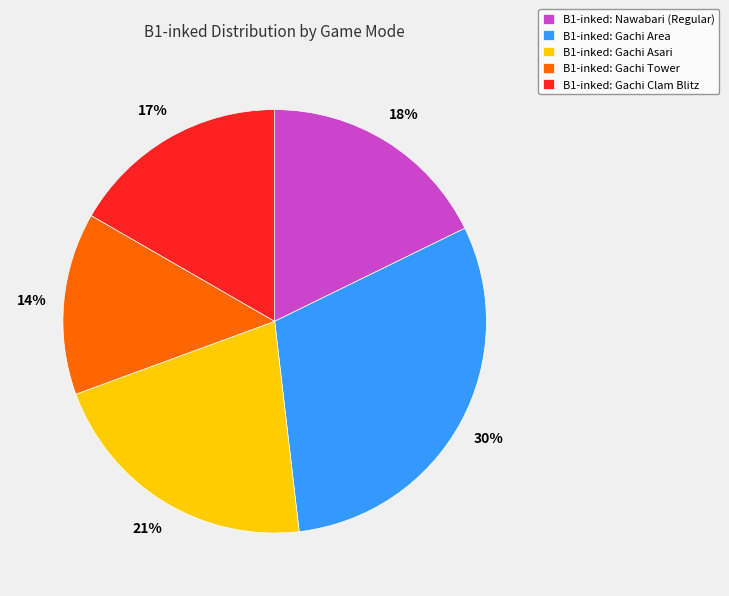

Combined, do B1-inked: Gachi Asari and B1-inked: Nawabari (Regular) account for over 50%?

No